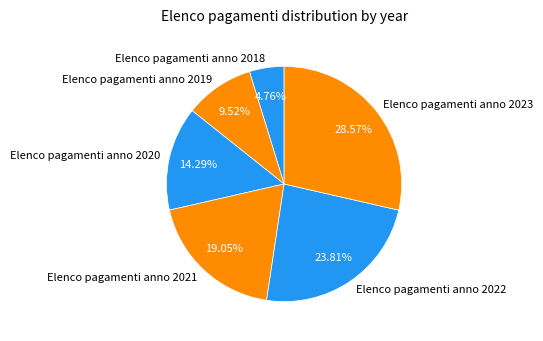

What is the ratio of the value at Elenco pagamenti anno 2022 to the value at Elenco pagamenti anno 2018?

5.0